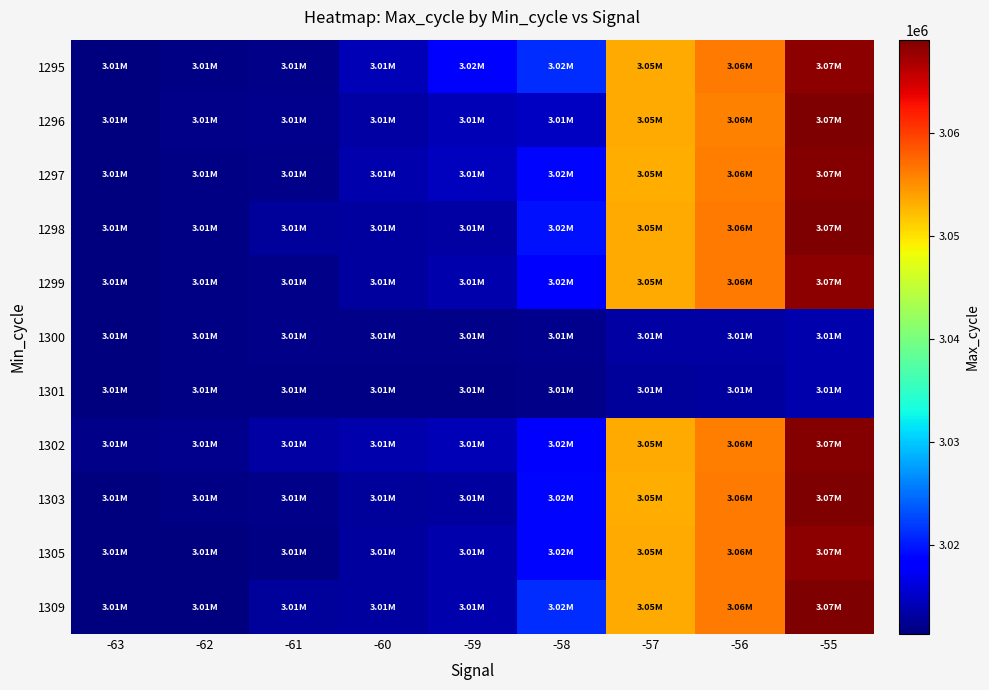

Rank the series by their maximum value, from highest to lowest.

1296, 1298, 1303, 1309, 1297, 1302, 1295, 1299, 1305, 1300, 1301